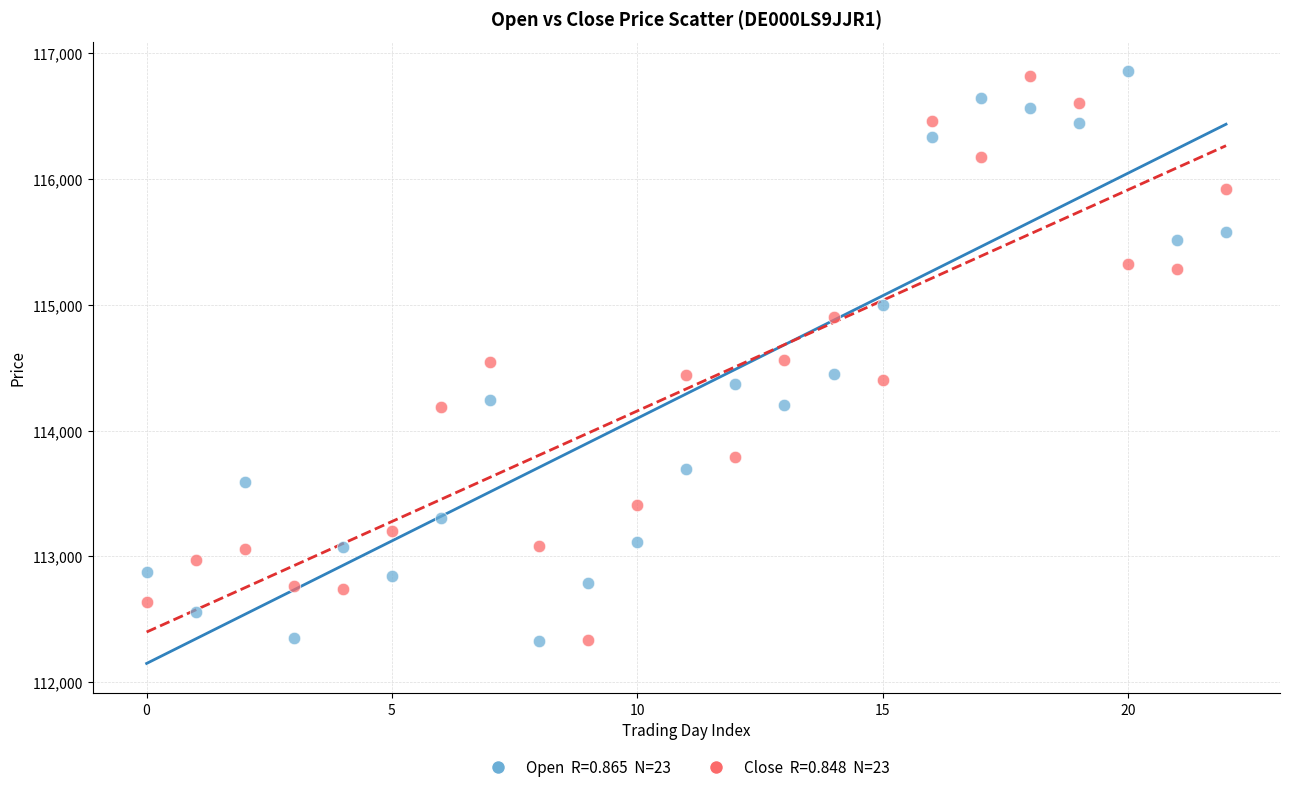

Across all data points, what is the range of Y values (max minus min)?

4528